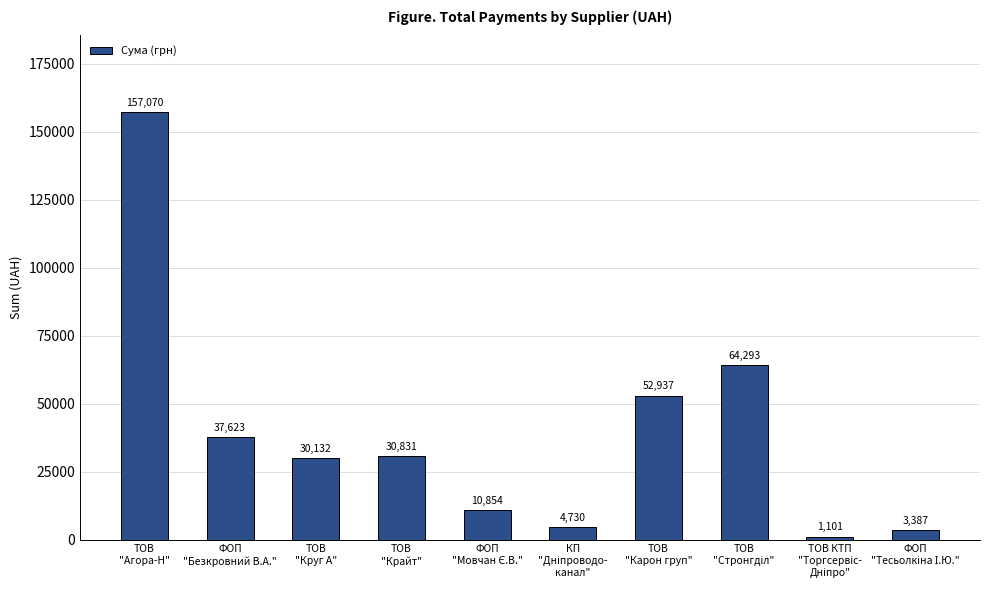

True or false: the data shows 49087.4 at ФОП
"Безкровний В.А.".

False